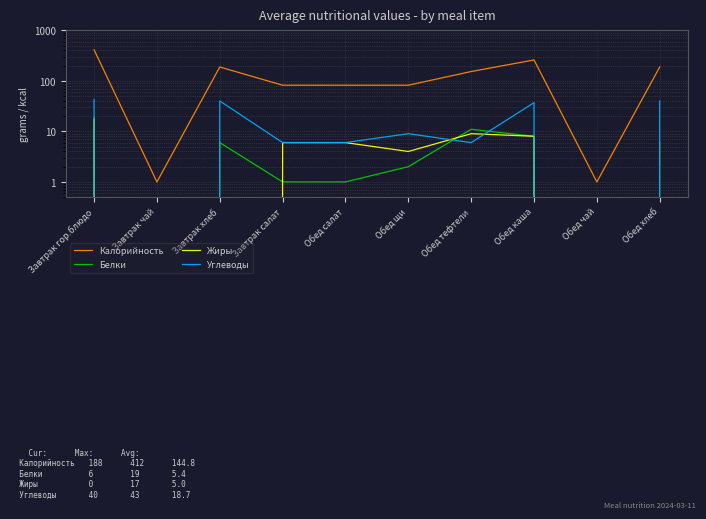

What is the total value across all series at Обед хлеб?

234